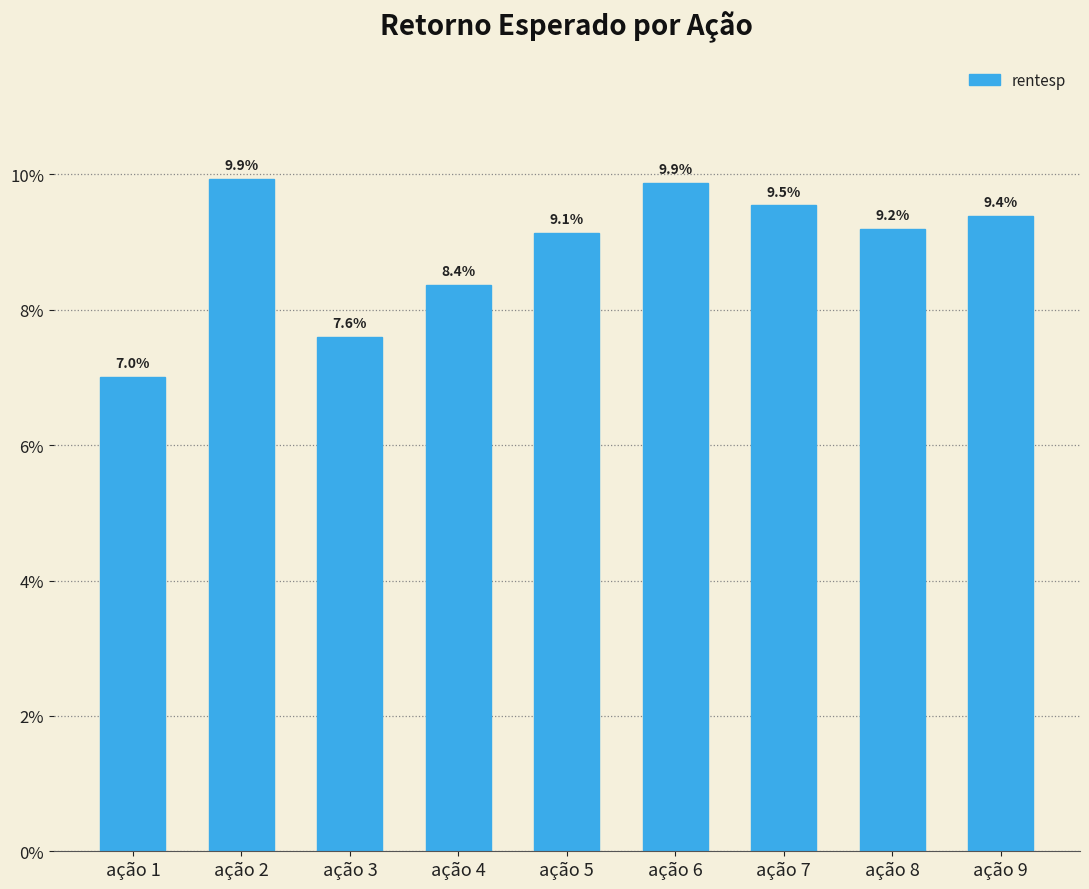

Are the bars grouped side by side (vs. stacked)?

No